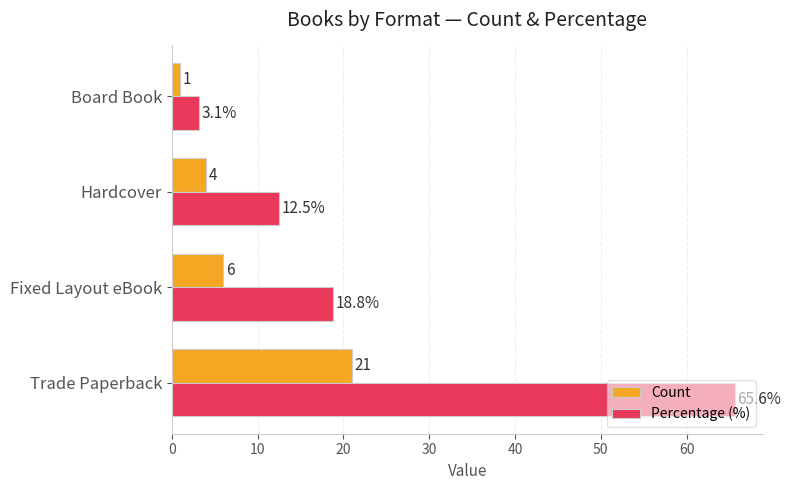

How many data points in Percentage (%) are above 18?

2